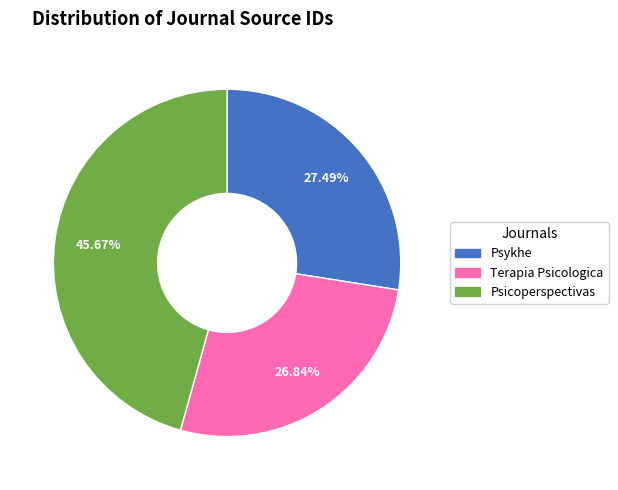

The Psicoperspectivas slice represents 46% of the pie. True or false?

True